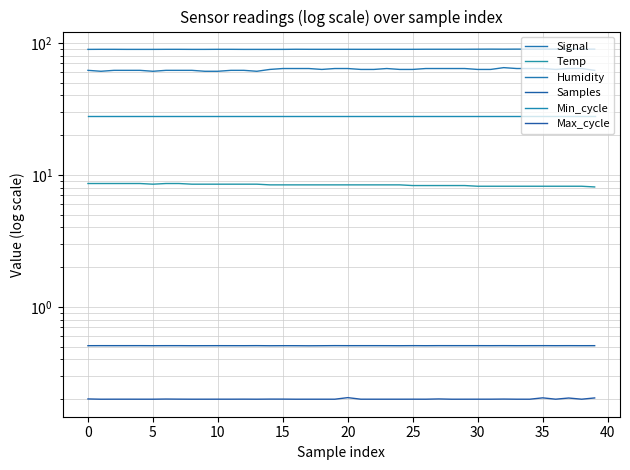

Count the Max_cycle values in the range 0 to 1.

40